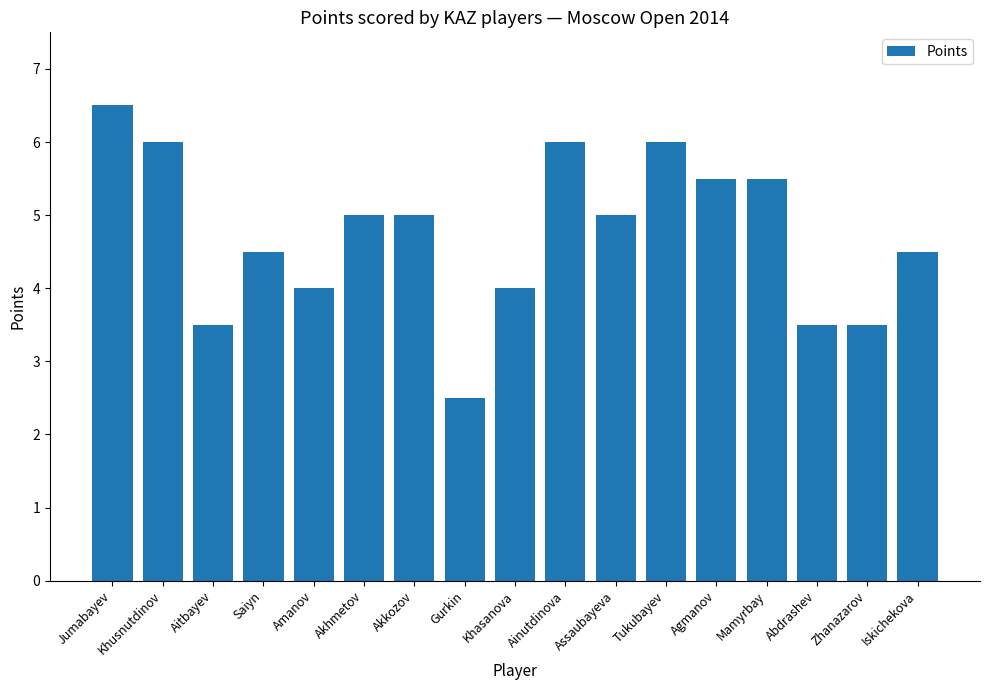

What is the change in value from Aitbayev to Agmanov?

+2.0